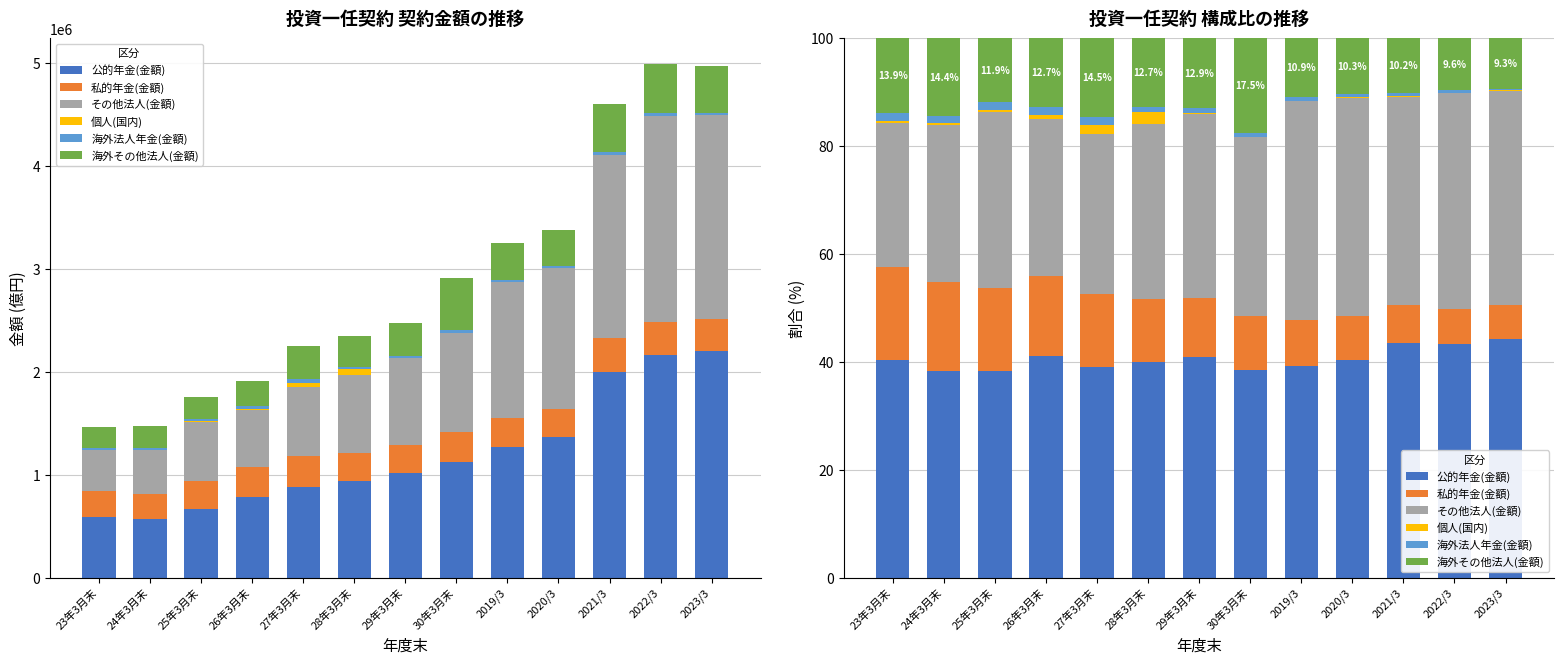

True or false: 私的年金(金額) has a value of 15.5 at 25年3月末.

True